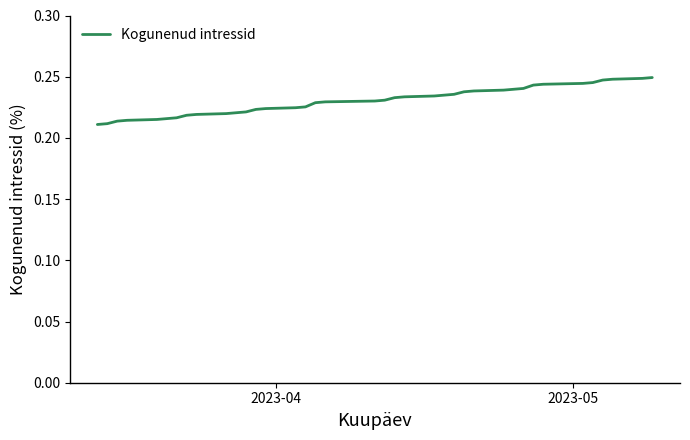

How many lines are shown in the chart?

1